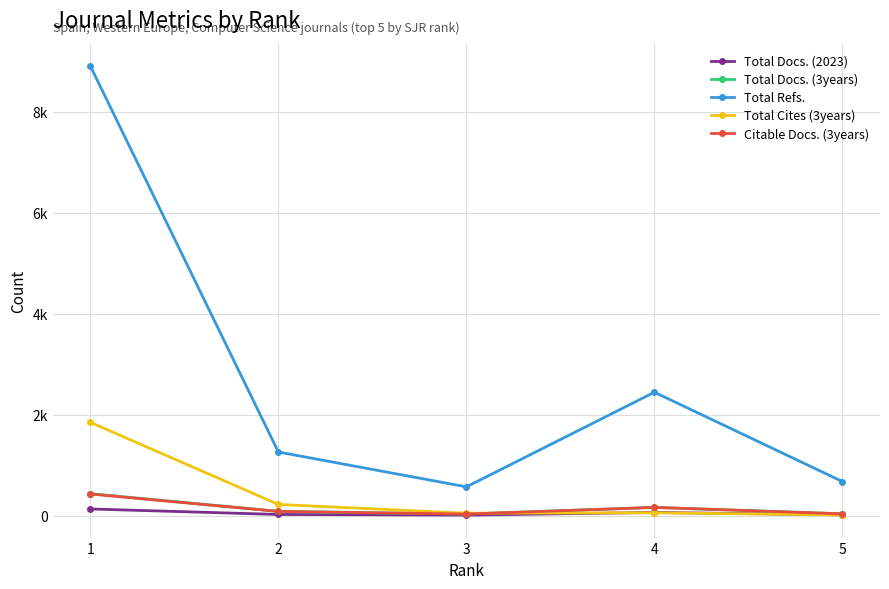

Which label corresponds to the smallest value in the chart?

3